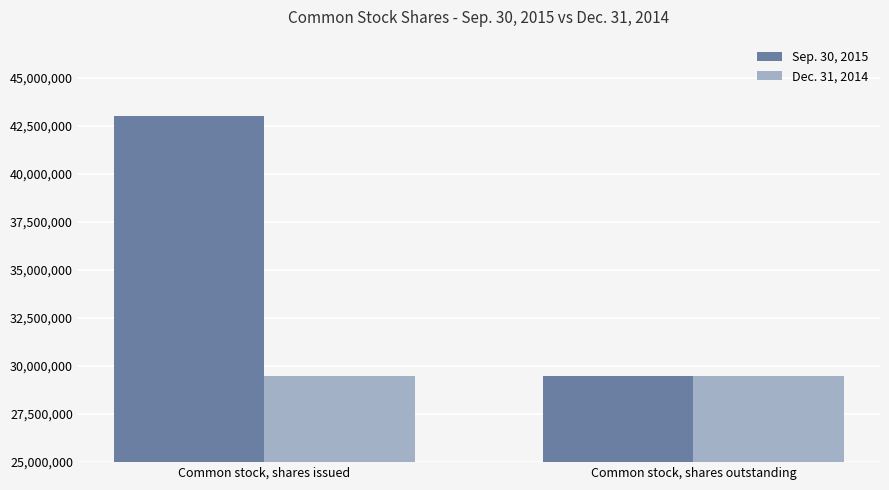

Reading left to right, extract all data points from this chart.

Sep. 30, 2015: 43009886	29499059
Dec. 31, 2014: 29499059	29499059